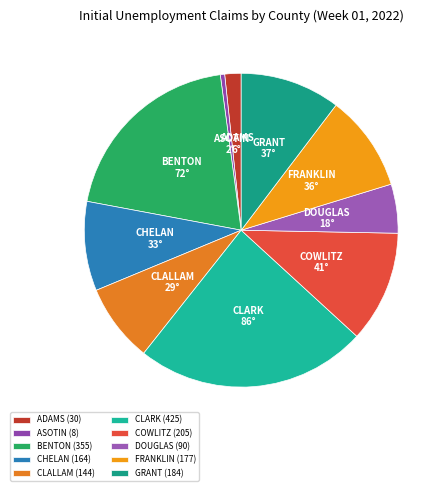

Which slice is the smallest?

ASOTIN